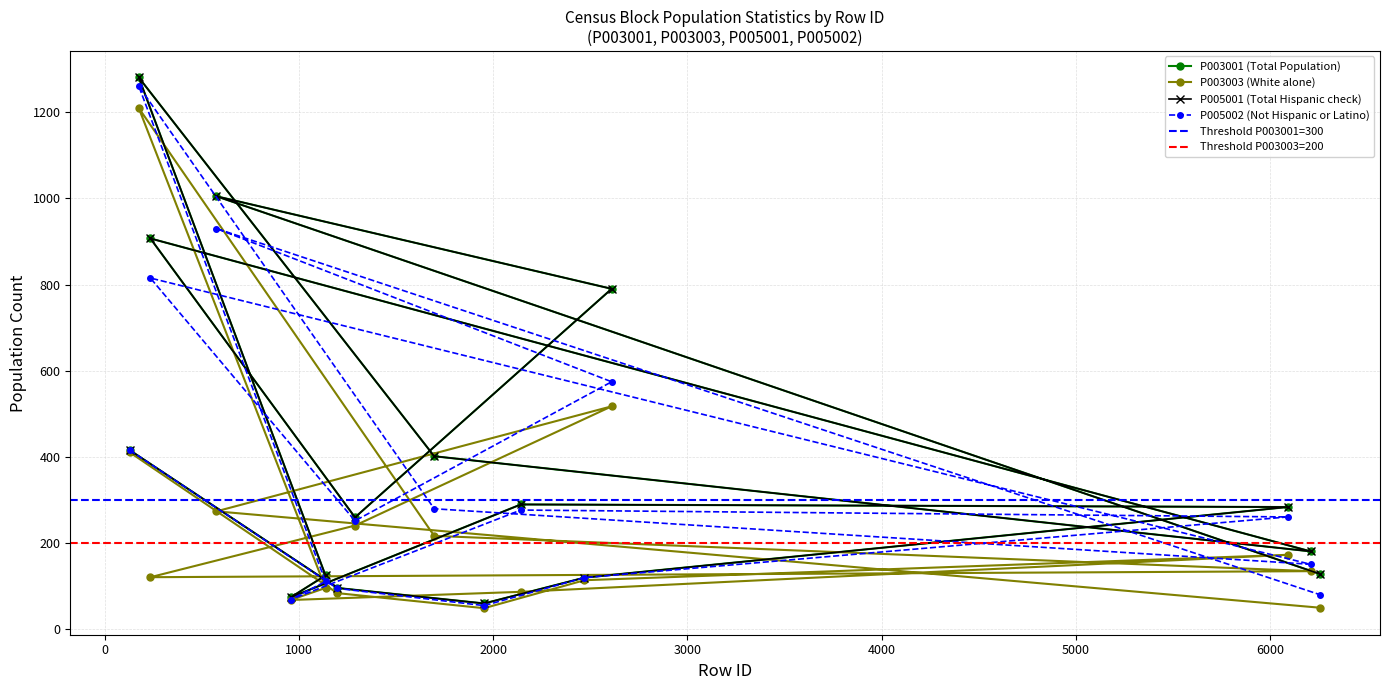

What is the smallest value displayed?

48